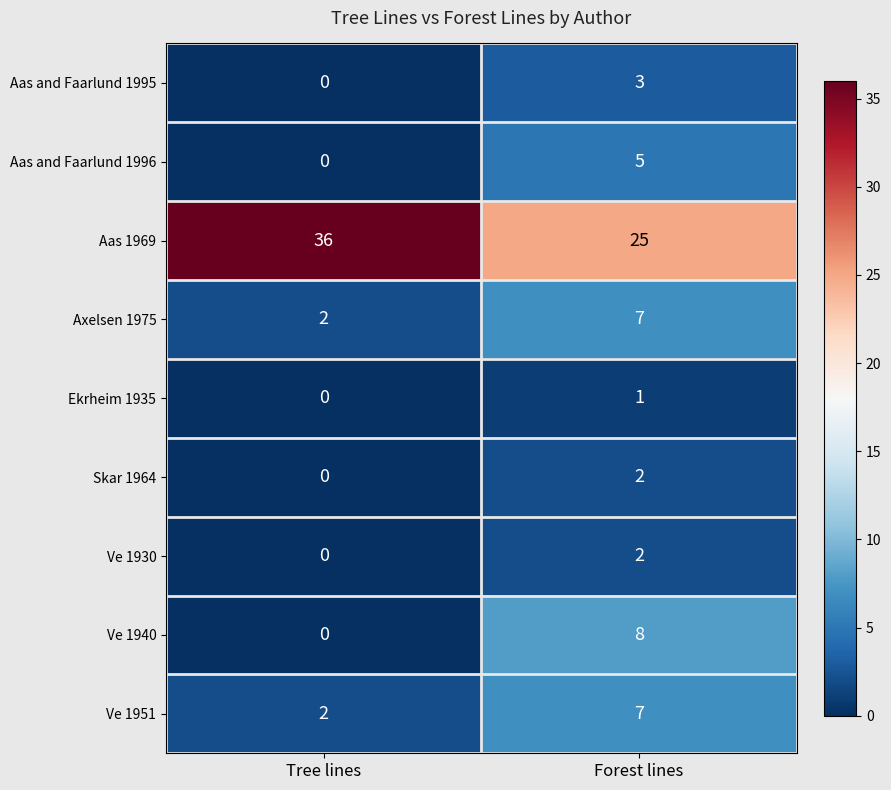

What is the sum of the Aas 1969 values at Tree lines and Forest lines?

61